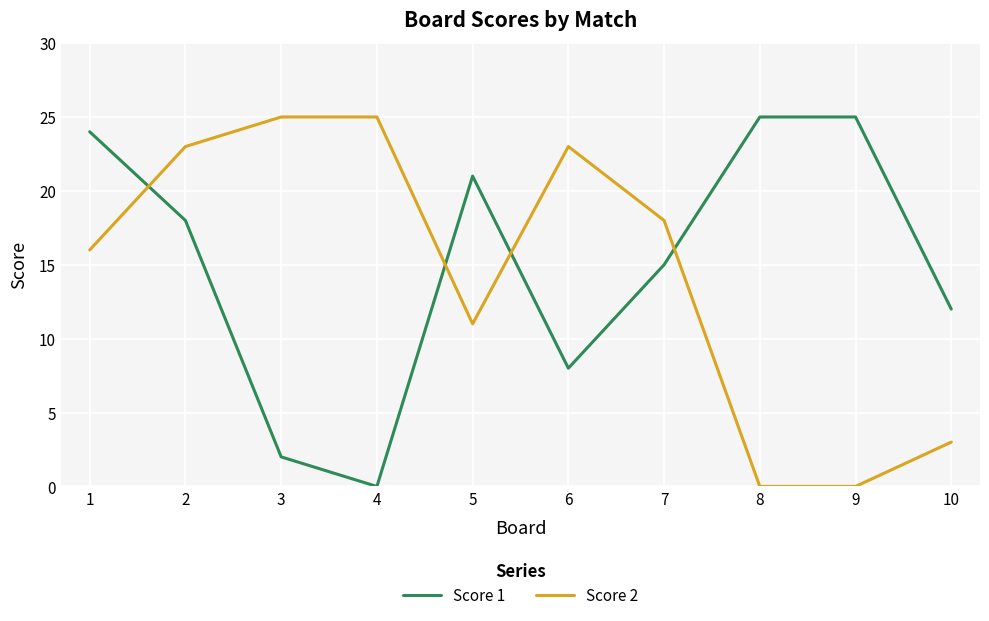

Which series has the largest total across all categories?

Score 1